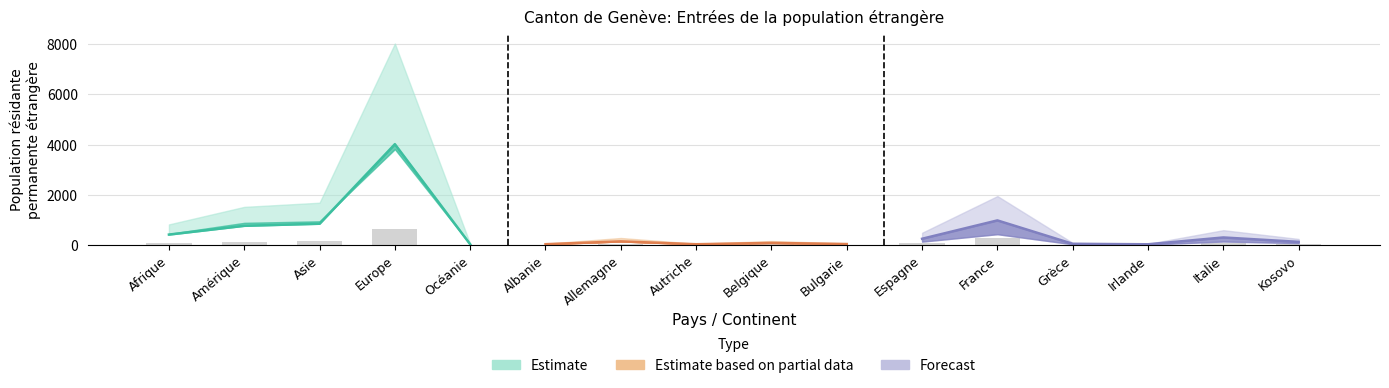

Rank the categories by Perm. C Total value from lowest to highest.

Océanie, Autriche, Bulgarie, Albanie, Belgique, Irlande, Grèce, Allemagne, Kosovo, Italie, Espagne, Asie, Amérique, Afrique, France, Europe